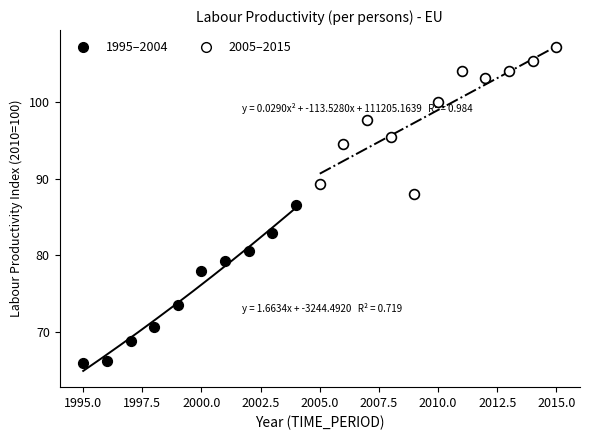

Which series reaches the minimum Y coordinate?

1995–2004